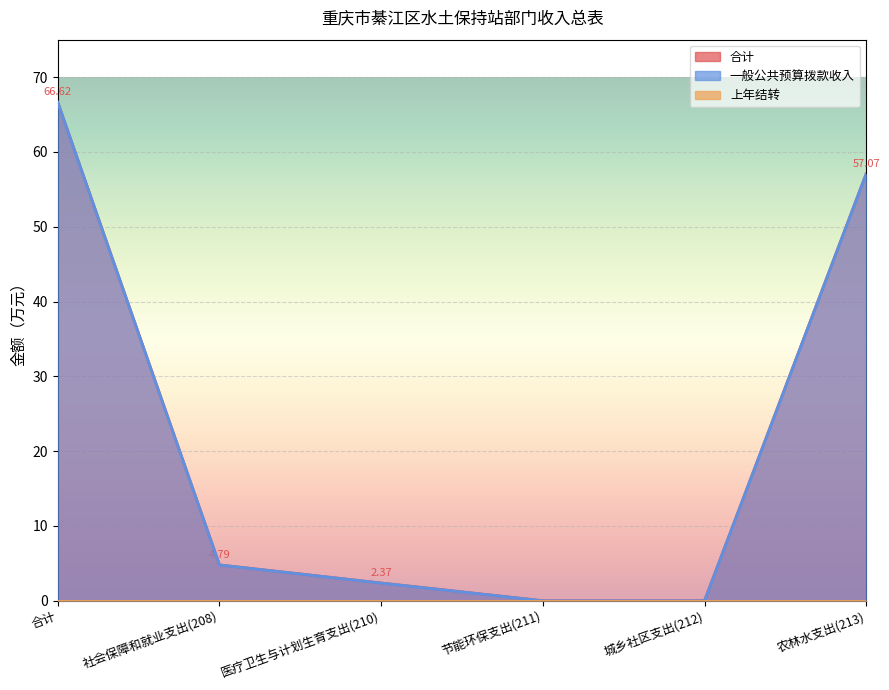

How many values in 一般公共预算拨款收入 are above zero?

4